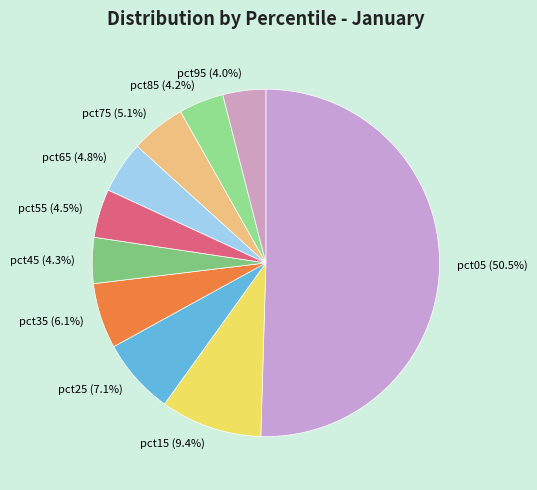

How many slices are in this pie chart?

10